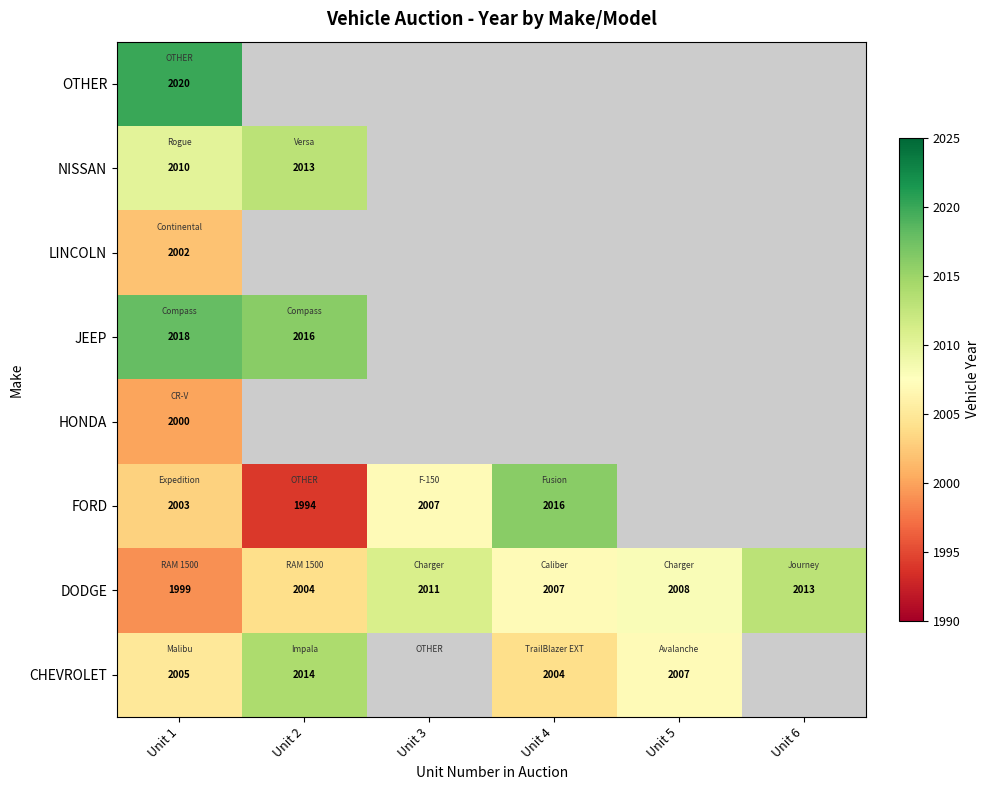

What is the lowest value of the DODGE series?

1999